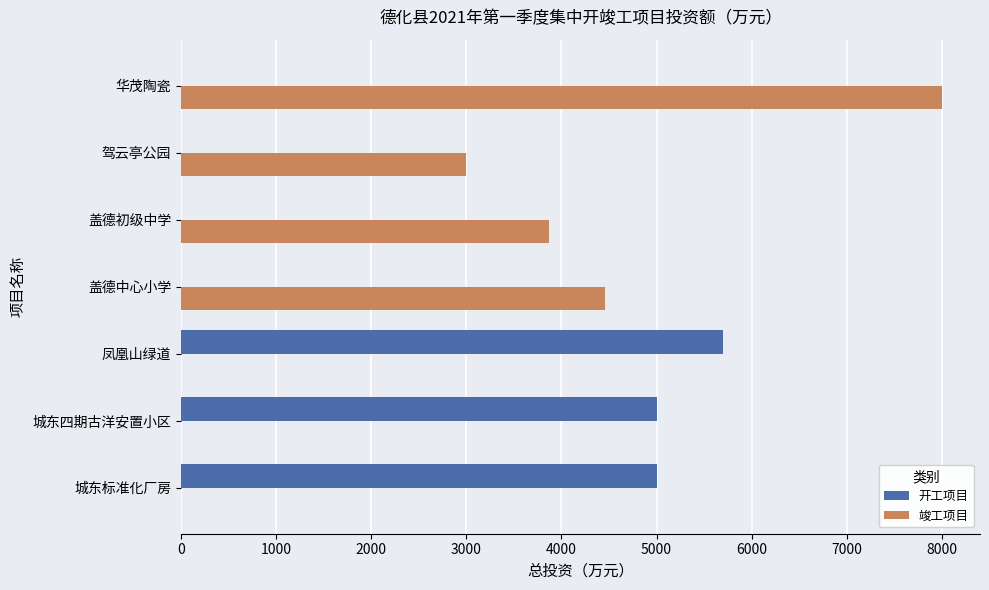

How many series are shown in this chart?

2